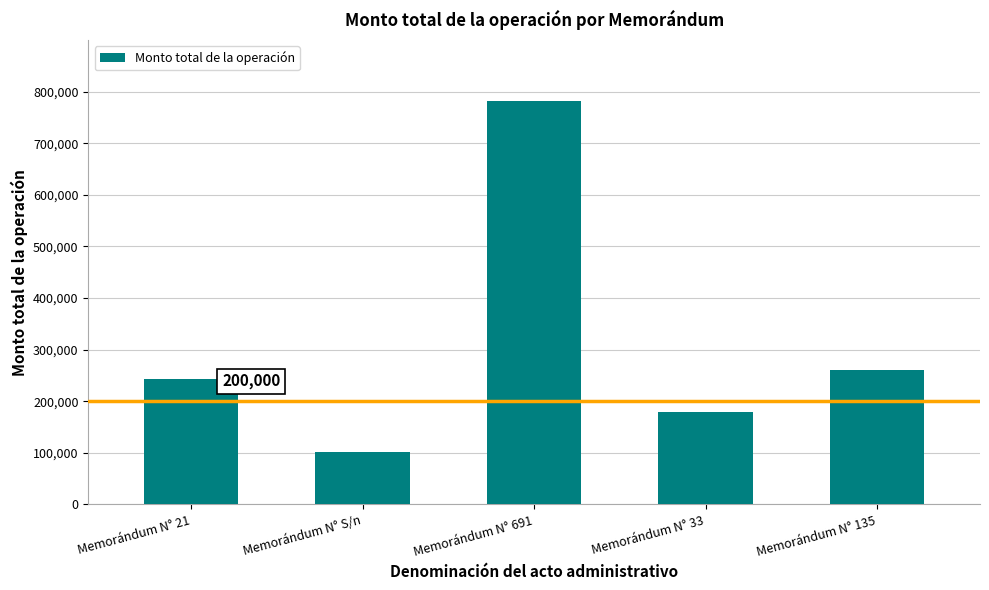

Between Memorándum N° 135 and Memorándum N° 21, which is larger?

Memorándum N° 135